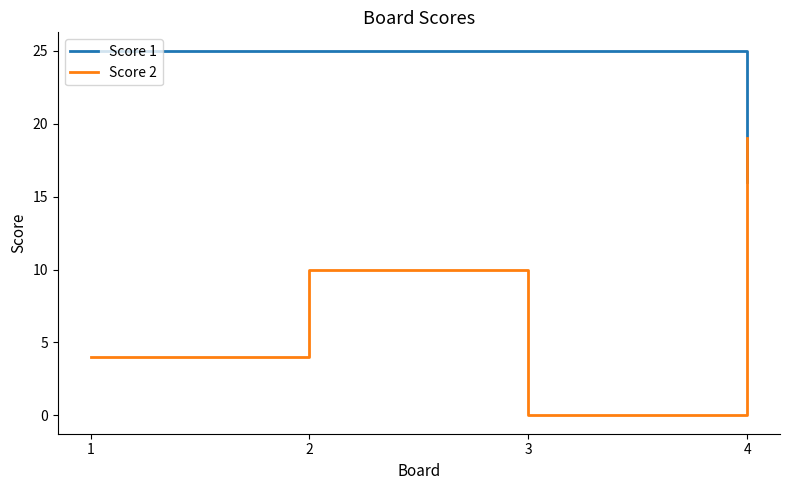

Is the value of Score 1 at 2 greater than the value of Score 2 at 4?

Yes